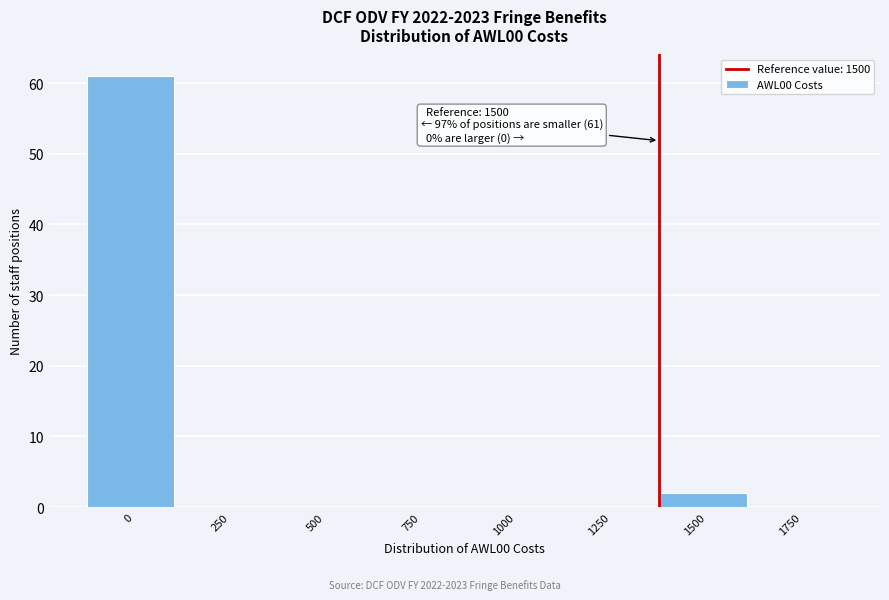

Reading left to right, list all the values displayed in this chart.

0=61	250=0	500=0	750=0	1000=0	1250=0	1500=2	1750=0